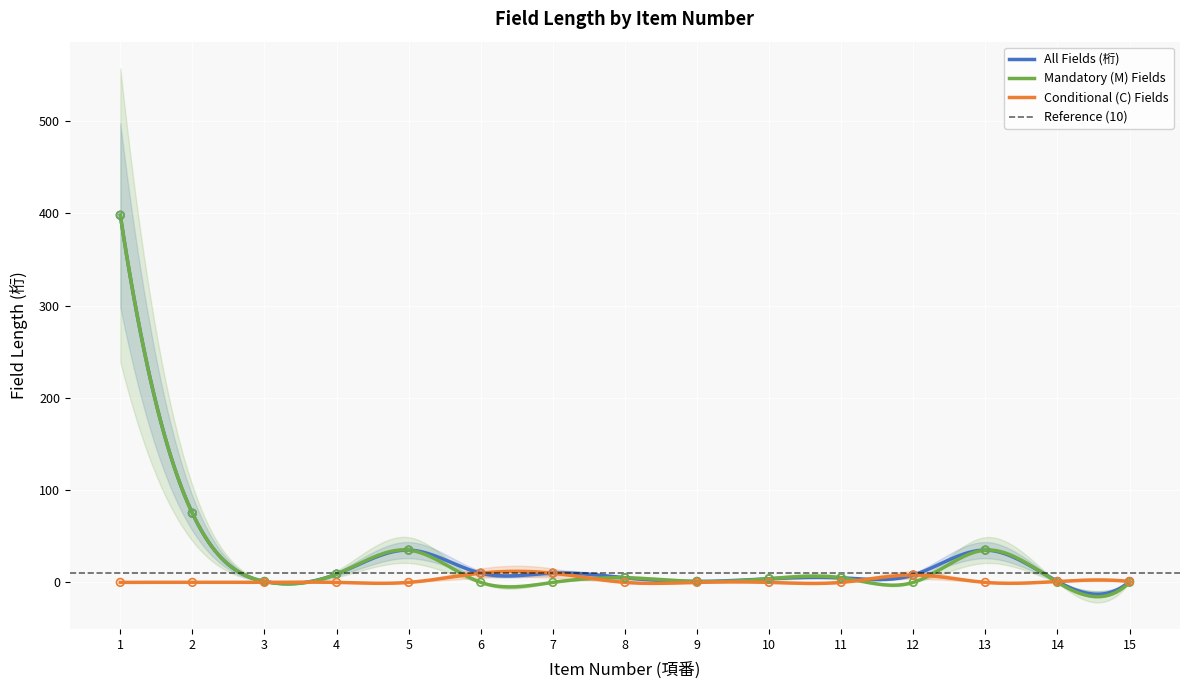

Is the value of n at 7 greater than the value of an at 3?

No